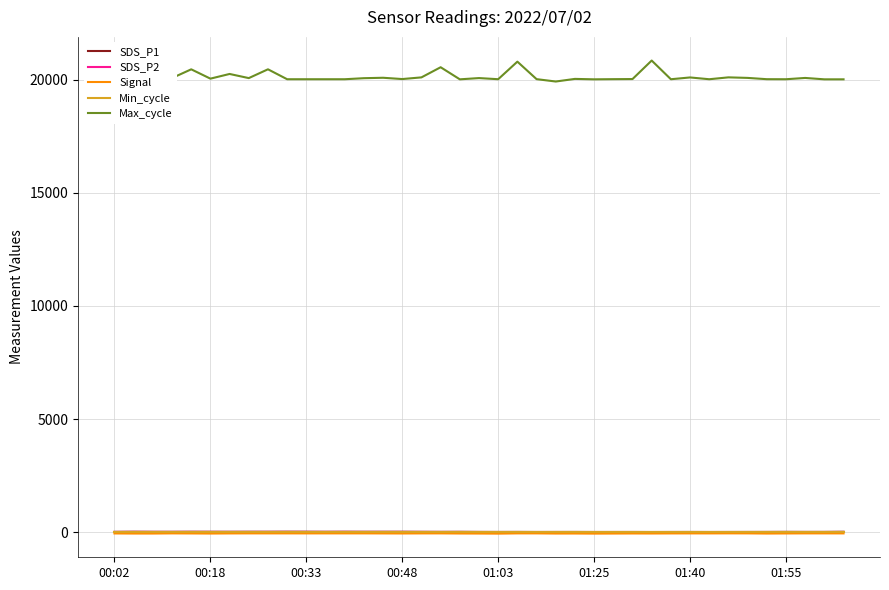

How many categories are shown in the chart?

39